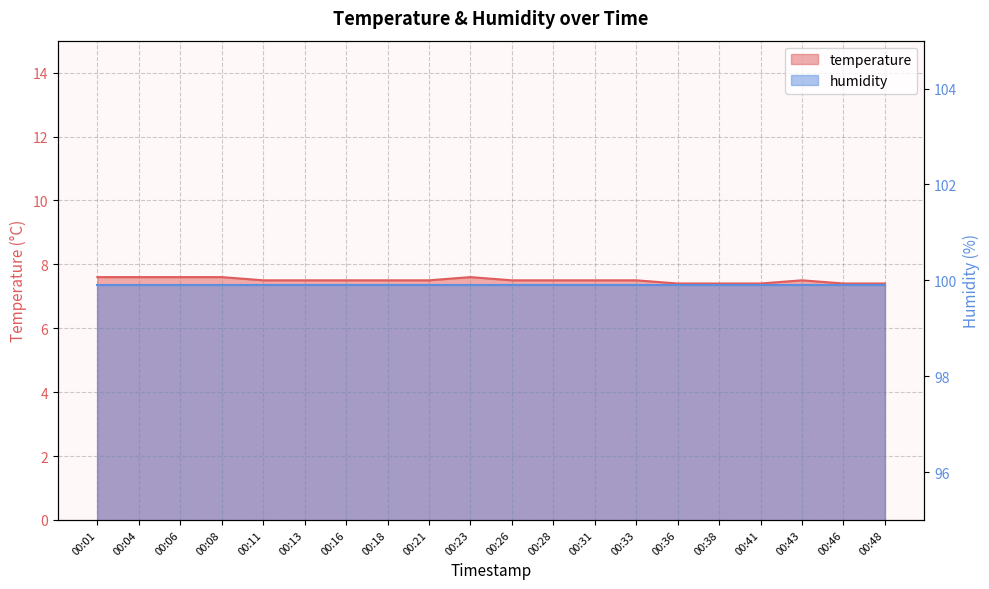

What is the maximum value shown in the chart?

7.6